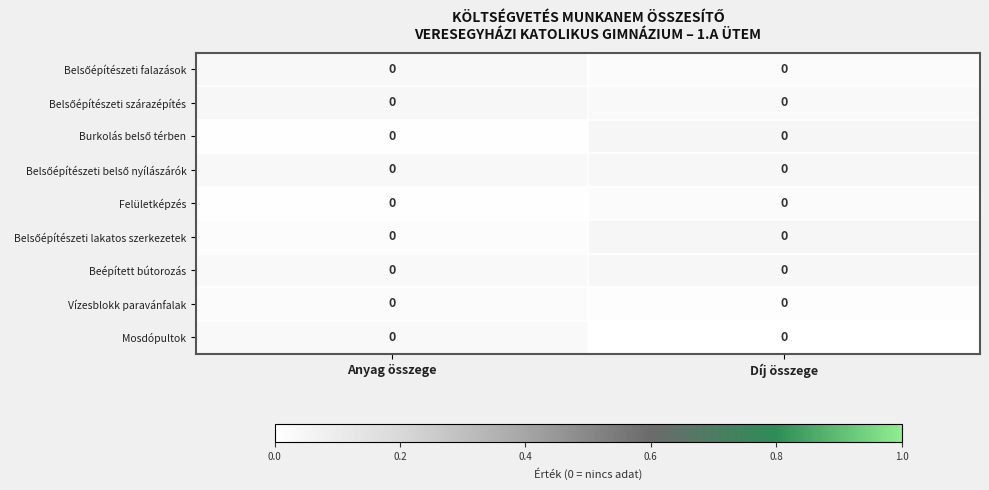

Count the number of data series in this chart.

9